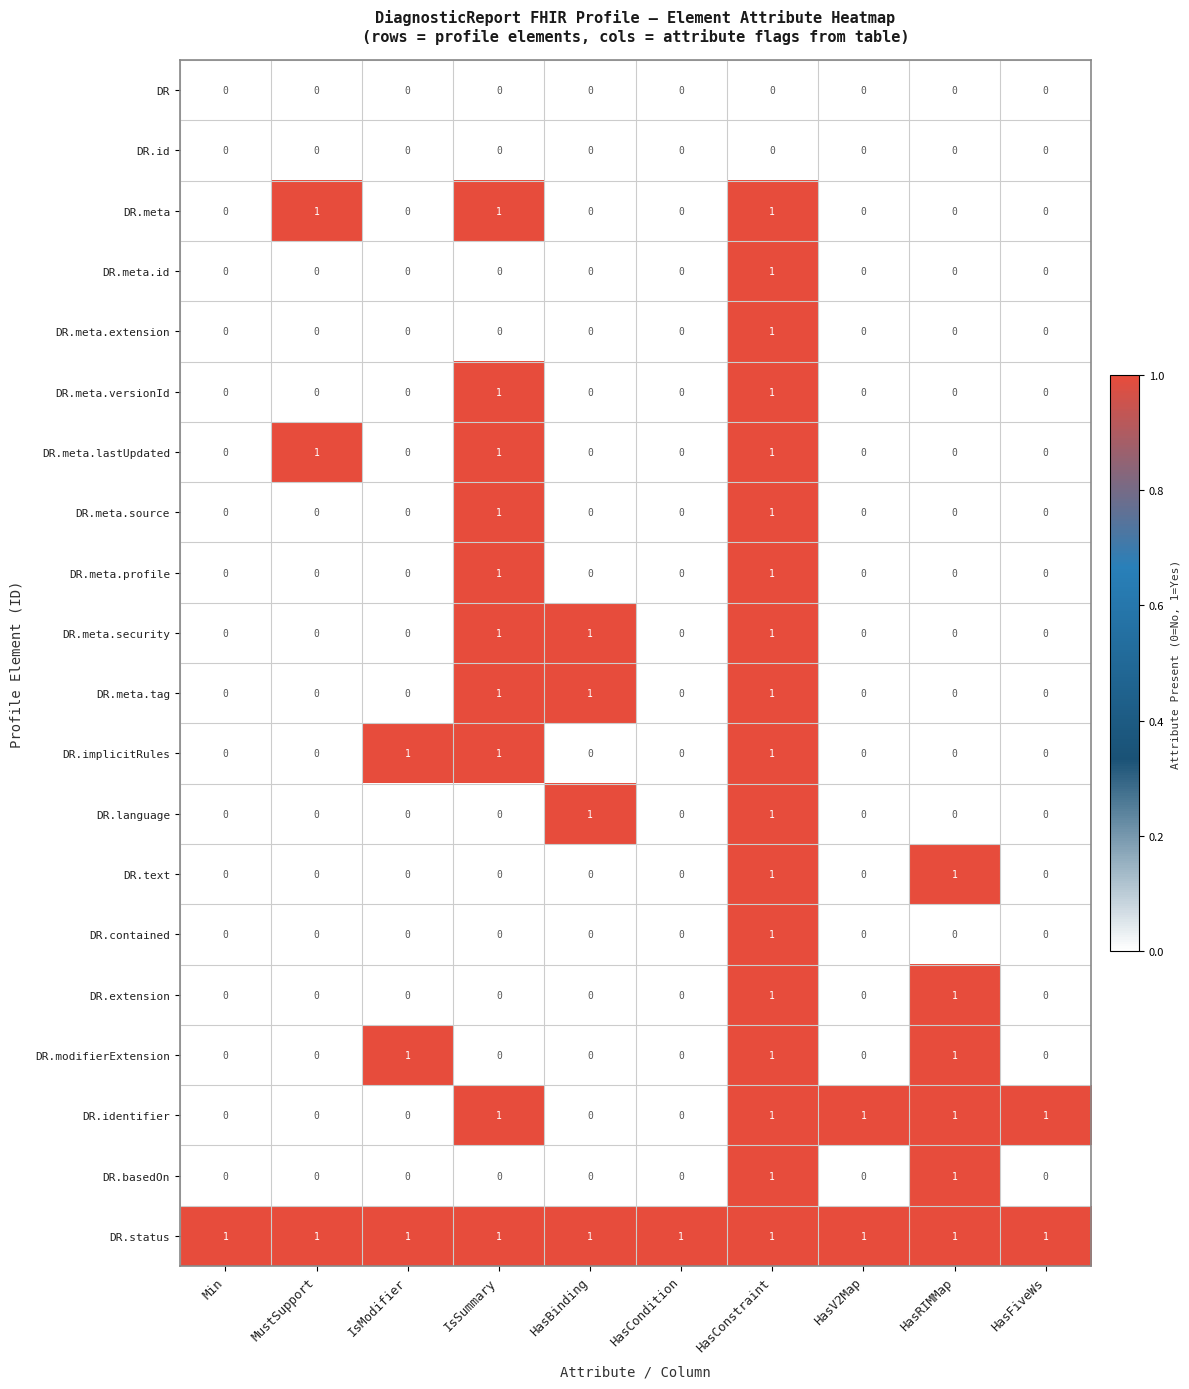

Is the value of DR.meta.profile at HasRIMMap greater than the value of DR.status at HasV2Map?

No